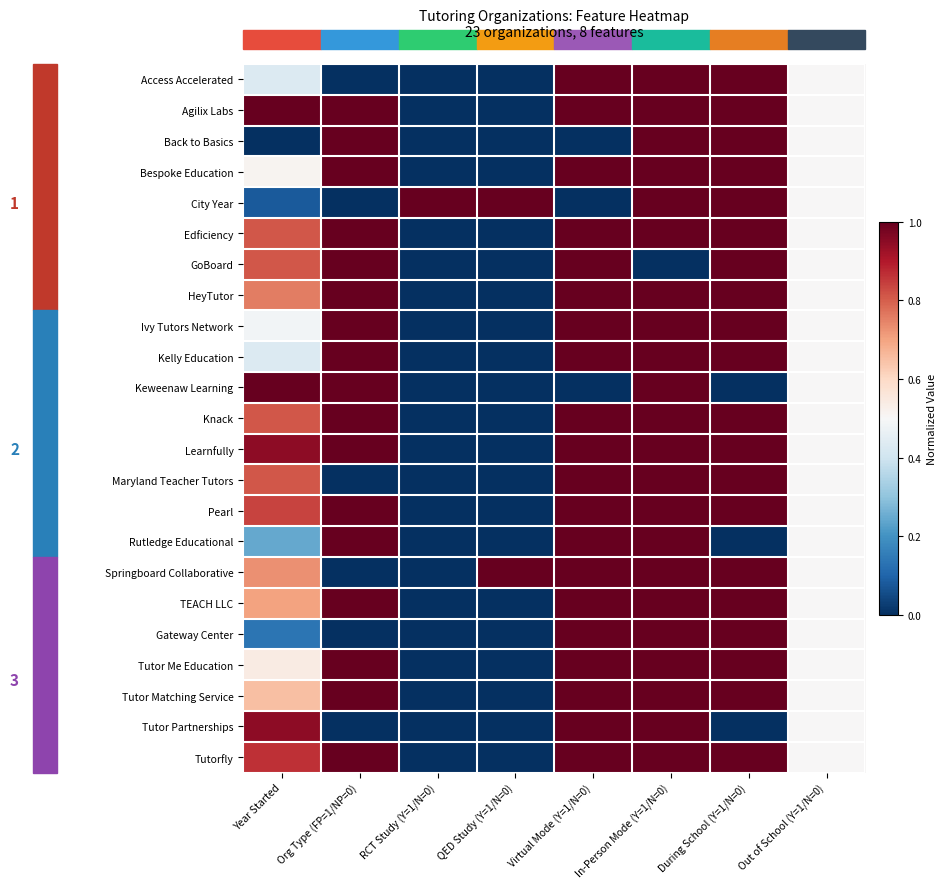

The value of Springboard Collaborative at Out of School (Y=1/N=0) is 0.3. True or false?

False